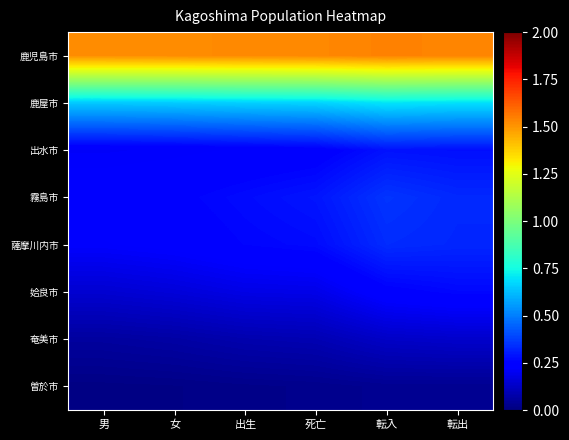

List the series in order of their peak value, highest first.

鹿児島市, 鹿屋市, 霧島市, 薩摩川内市, 出水市, 姶良市, 奄美市, 曽於市